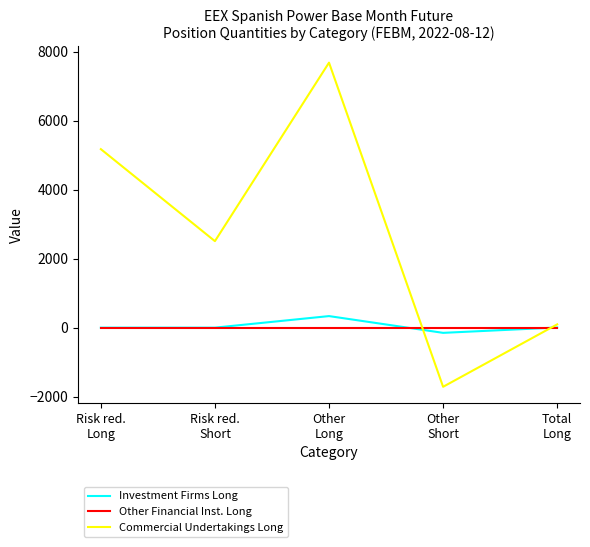

Which series ends up on top after the final intersection of Commercial Undertakings Long and Investment Firms Long?

Commercial Undertakings Long